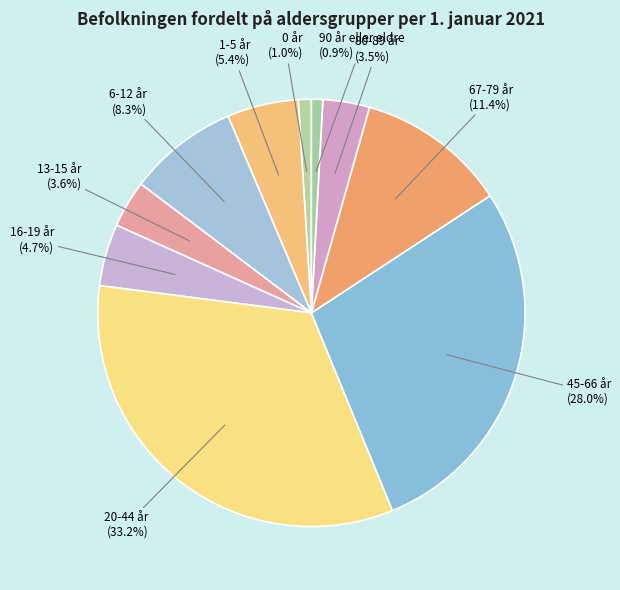

Which has a higher value, 67-79 år or 20-44 år?

20-44 år